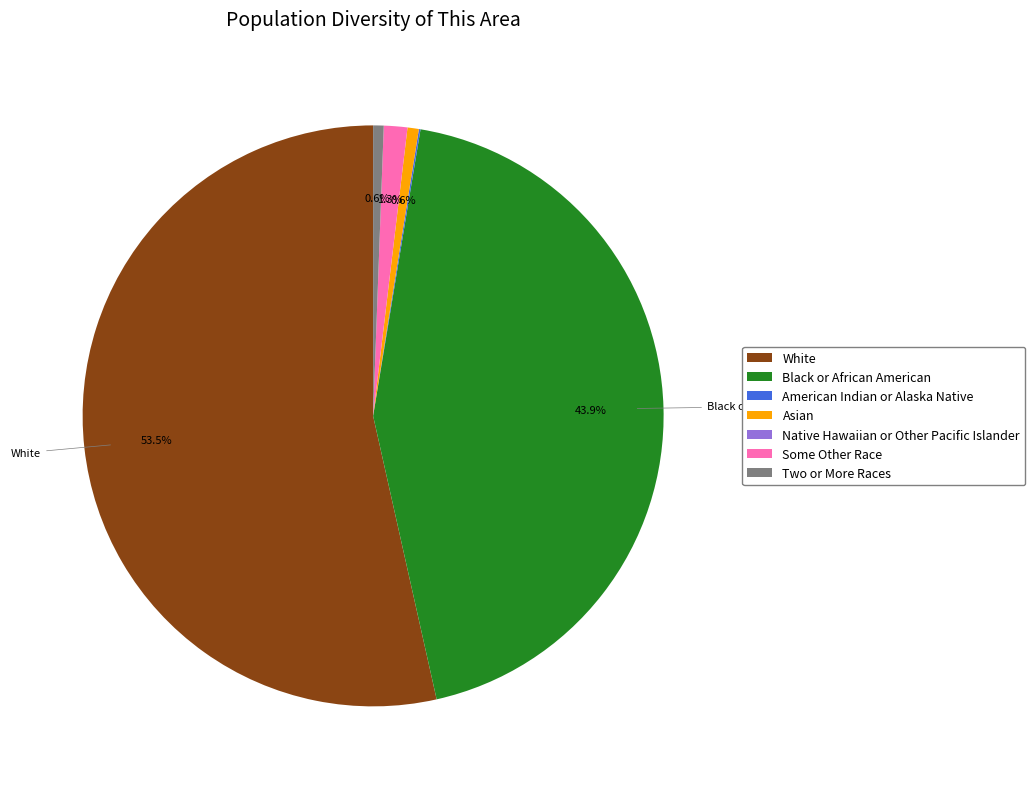

Which category has the biggest portion of the pie?

White